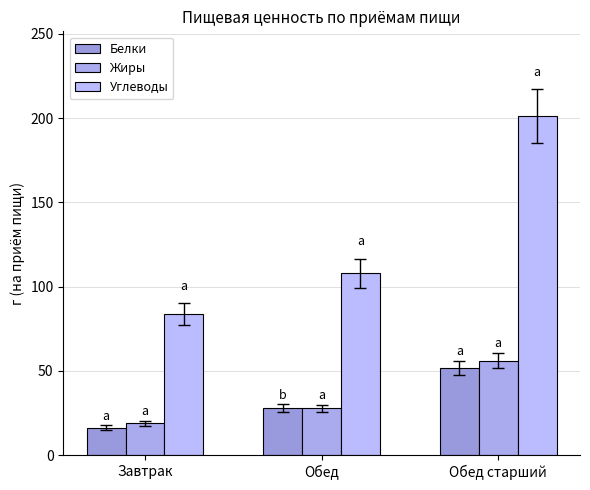

At how many categories does at least one series exceed 116?

1